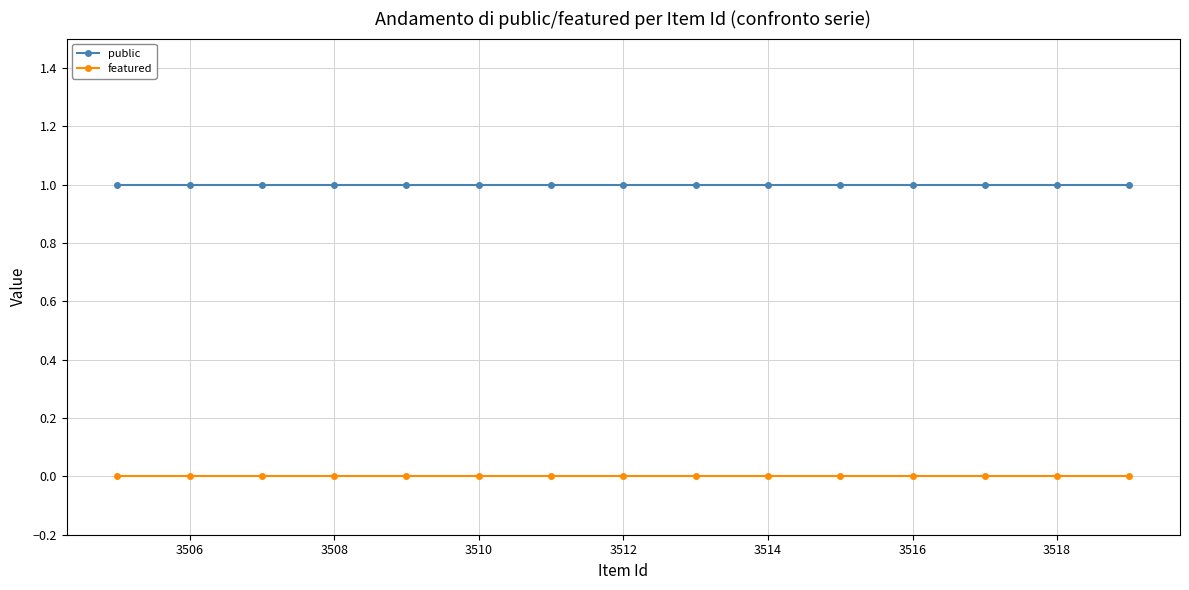

True or false: featured and public cross at least once.

False